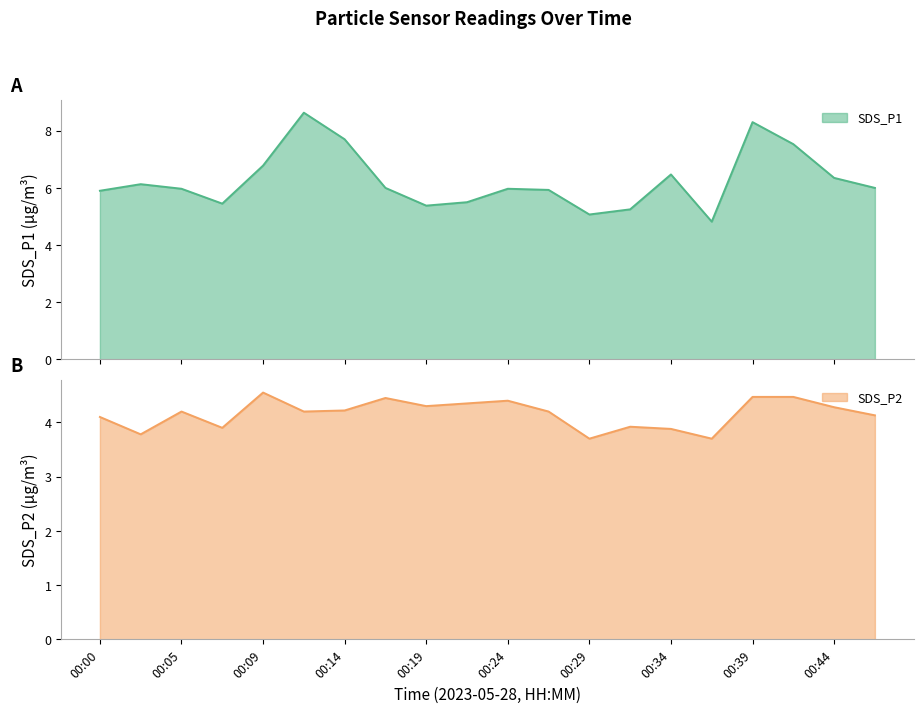

At which category is the sum across all series the highest?

00:12